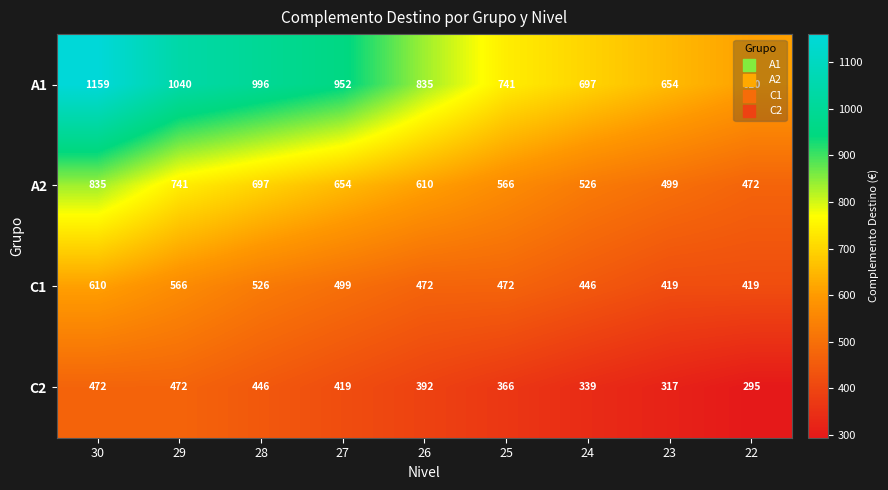

At how many categories does at least one series exceed 1024?

2